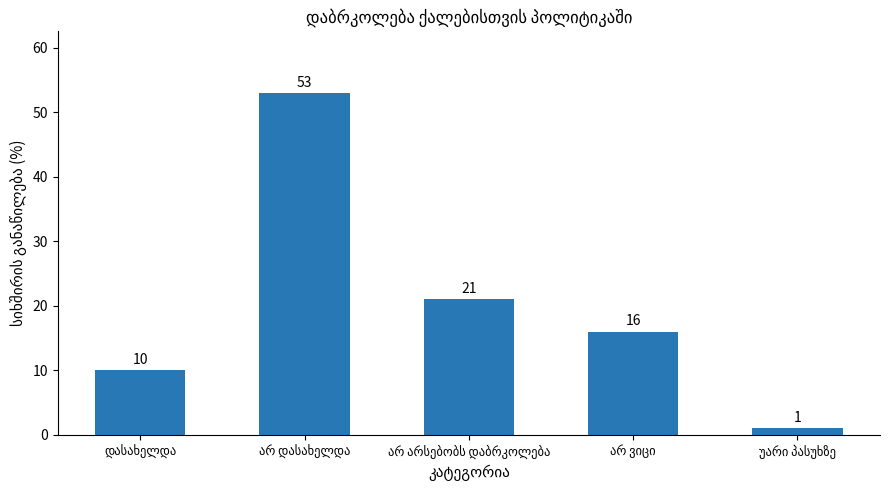

What is the value of the 2nd bar from the left?

53